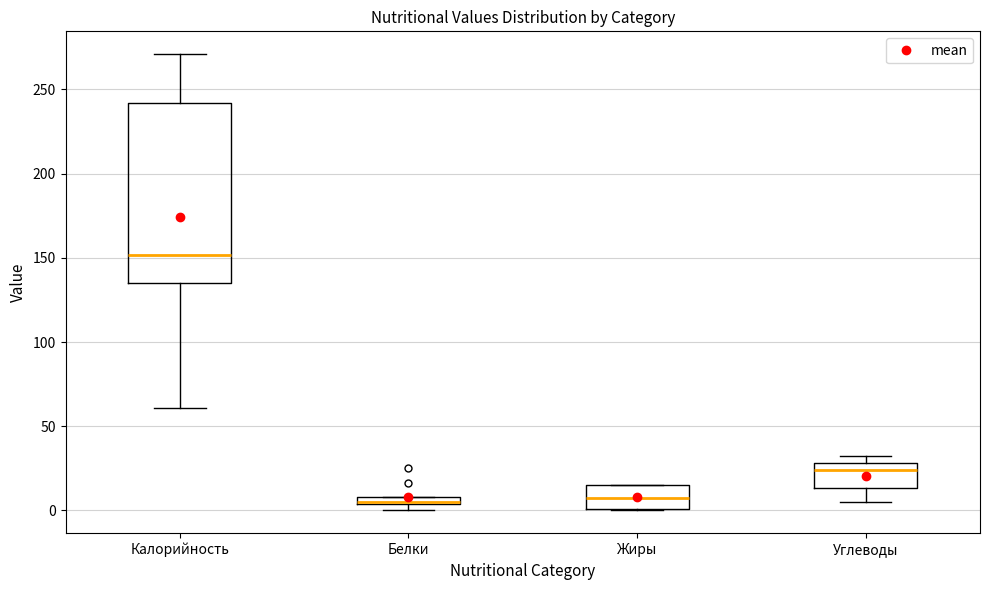

Which box has the highest median line?

Калорийность